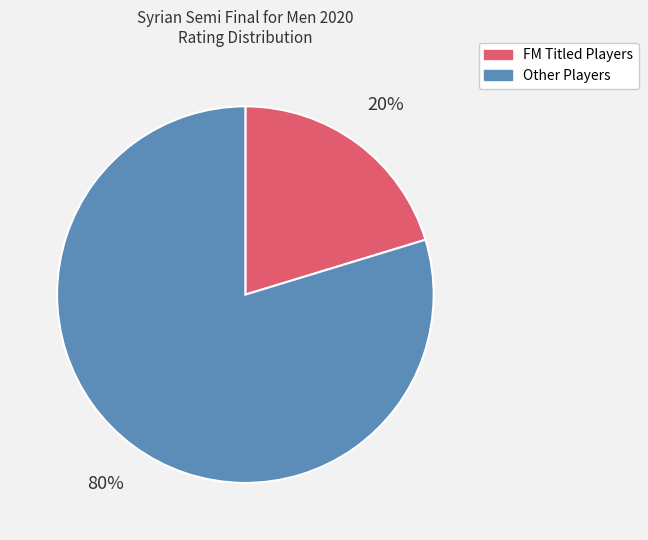

To the nearest percent, what is the average slice percentage?

50%